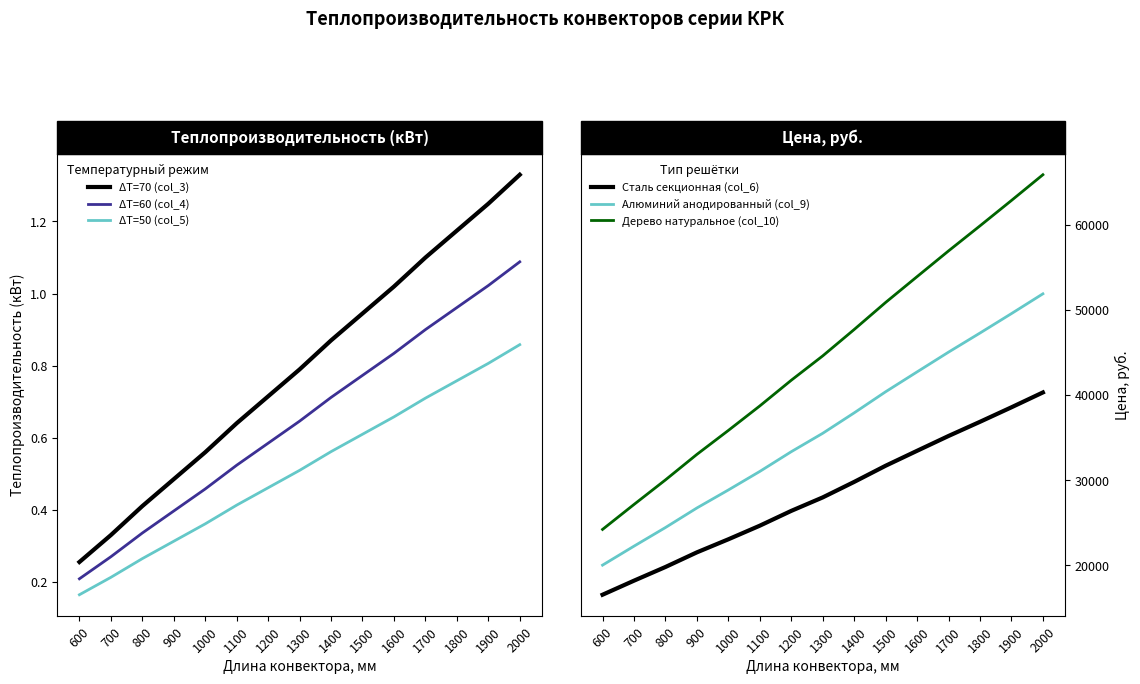

Count the number of categories in the chart.

15